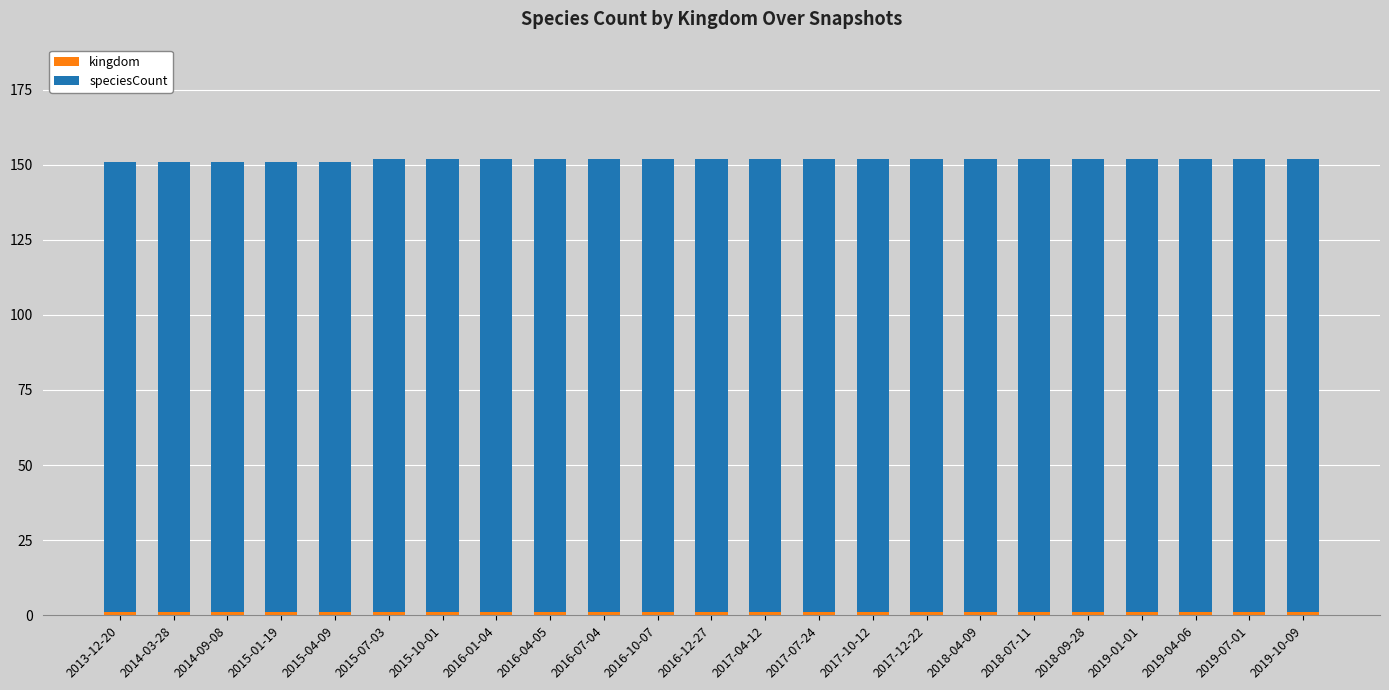

At how many categories does at least one series exceed 55?

23